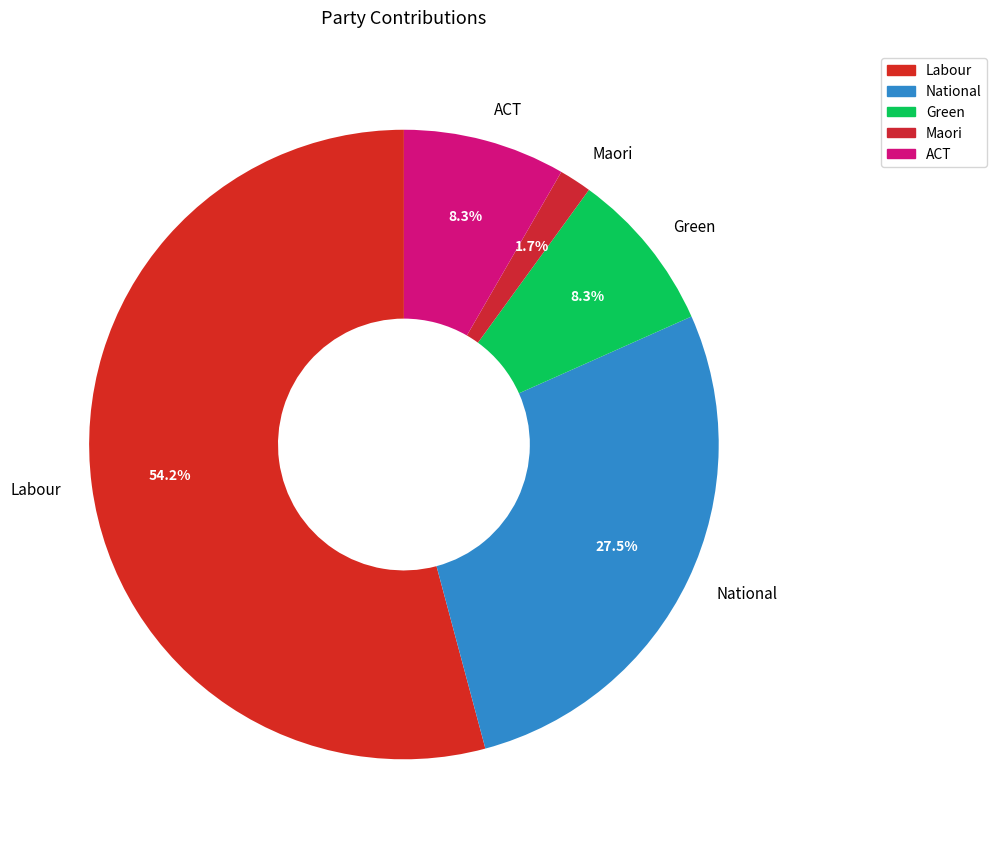

Between Labour and Maori, which is larger?

Labour